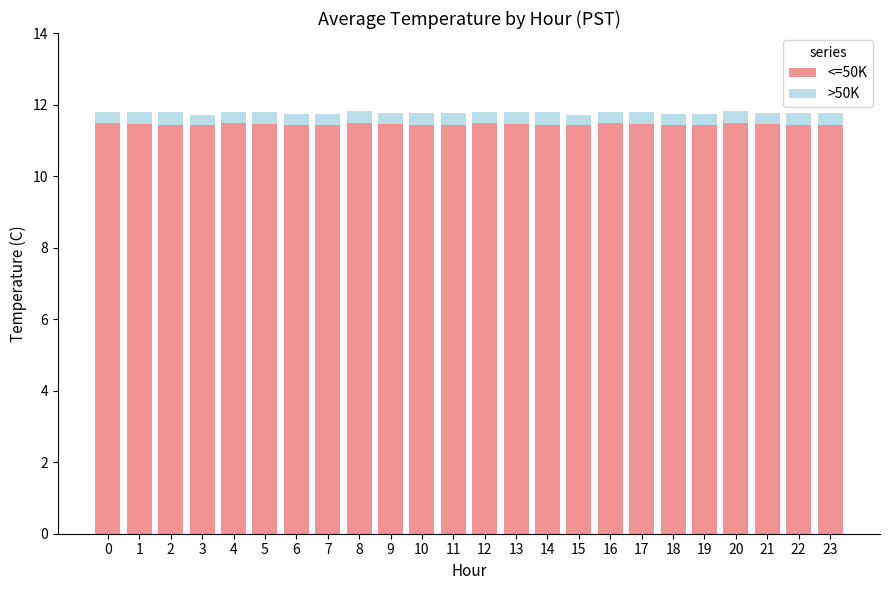

What is the sum of all <=50K values?

274.8